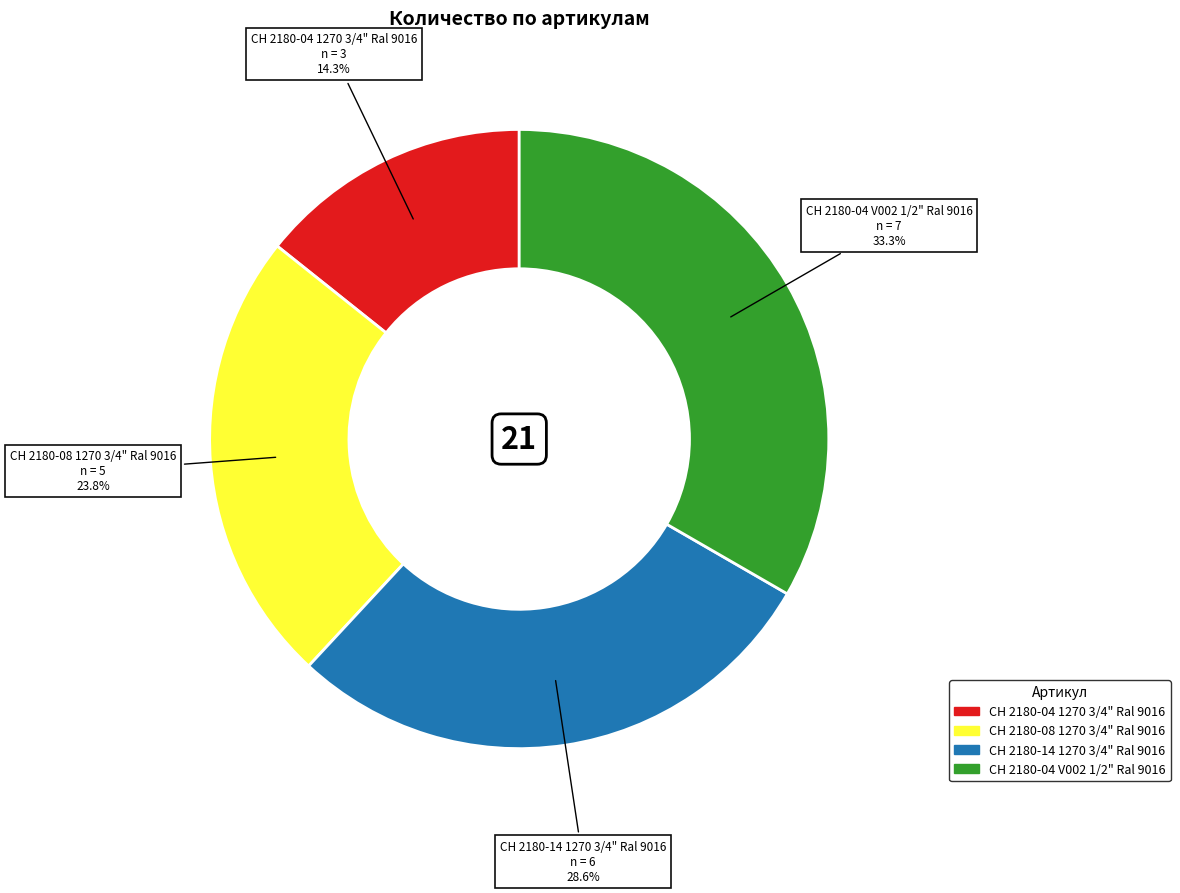

True or false: CH 2180-04 1270 3/4" Ral 9016 accounts for 4% of the total.

False